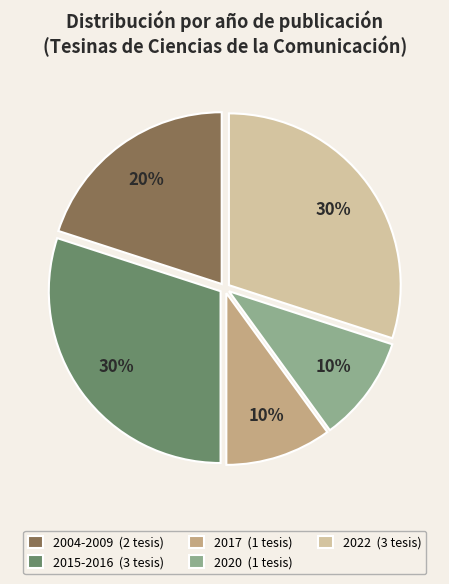

Does any single category account for the majority?

No